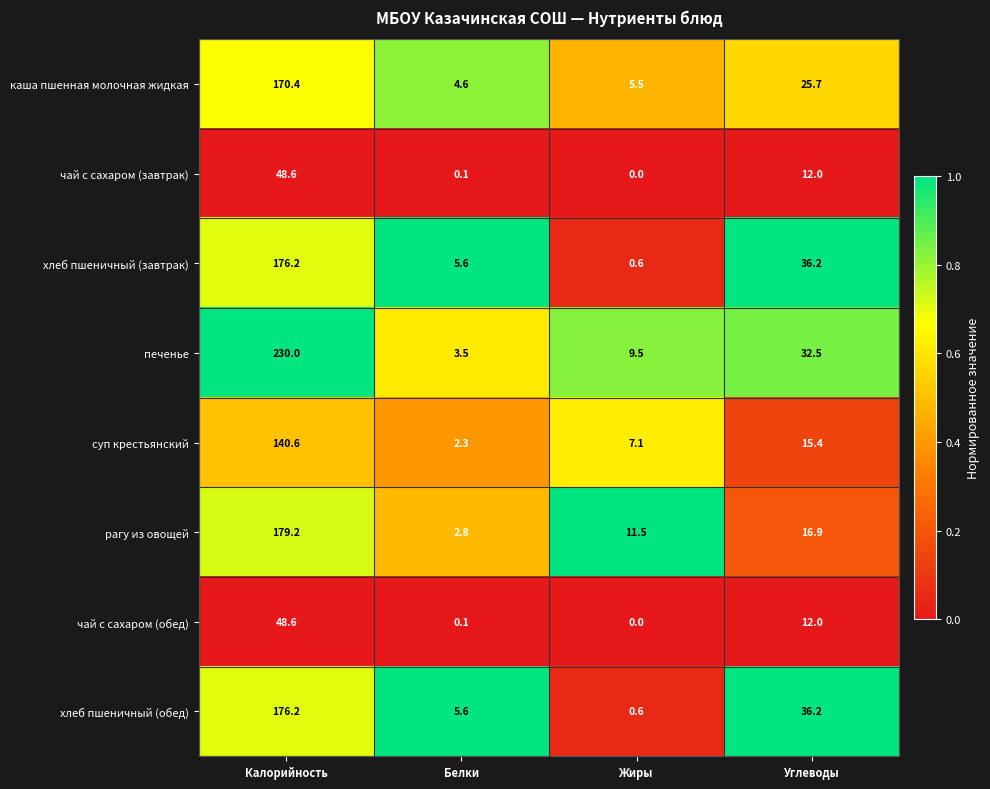

Which series has the widest spread of values?

печенье